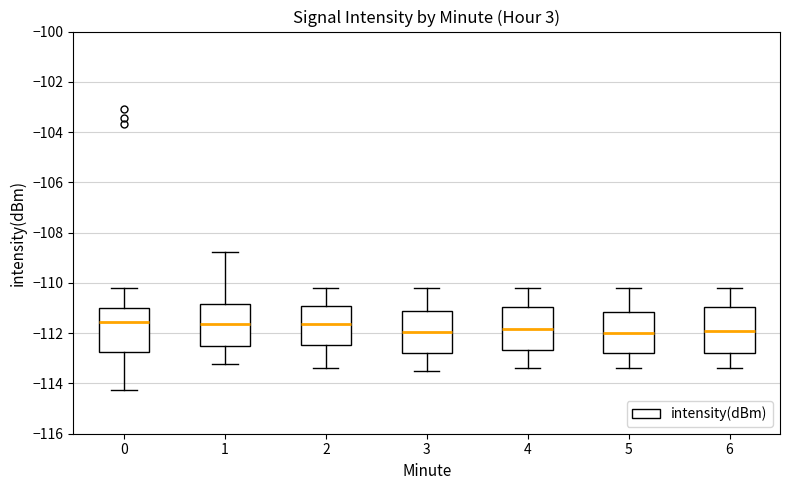

Where does the upper whisker of the box at x = 4 end on the y-axis? The values are not printed on the chart, so give them approximately, as read against the axis.

-110.2